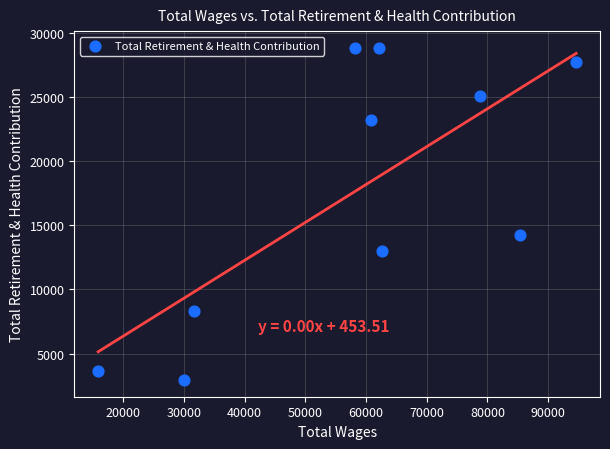

What is the range of Y values (max minus min)?

25881